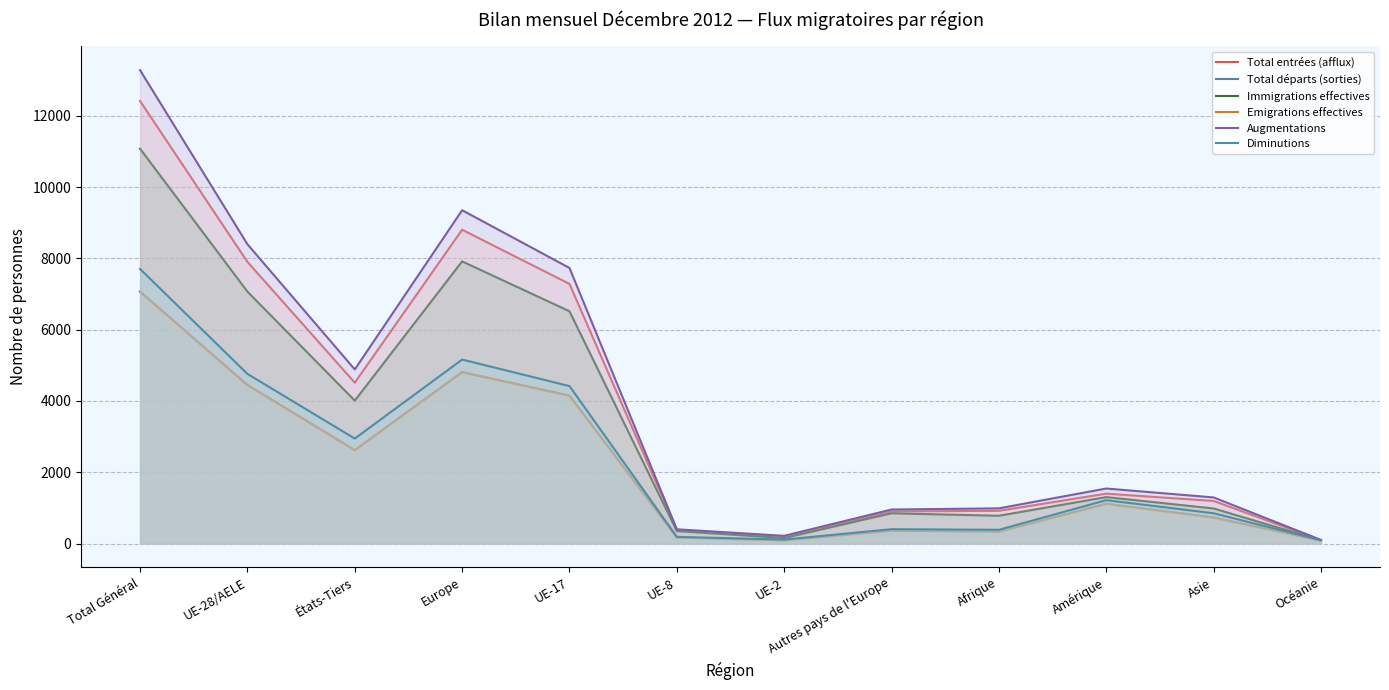

What are all the series names shown in the legend?

Total entrées (afflux), Total départs (sorties), Immigrations effectives, Emigrations effectives, Augmentations, Diminutions